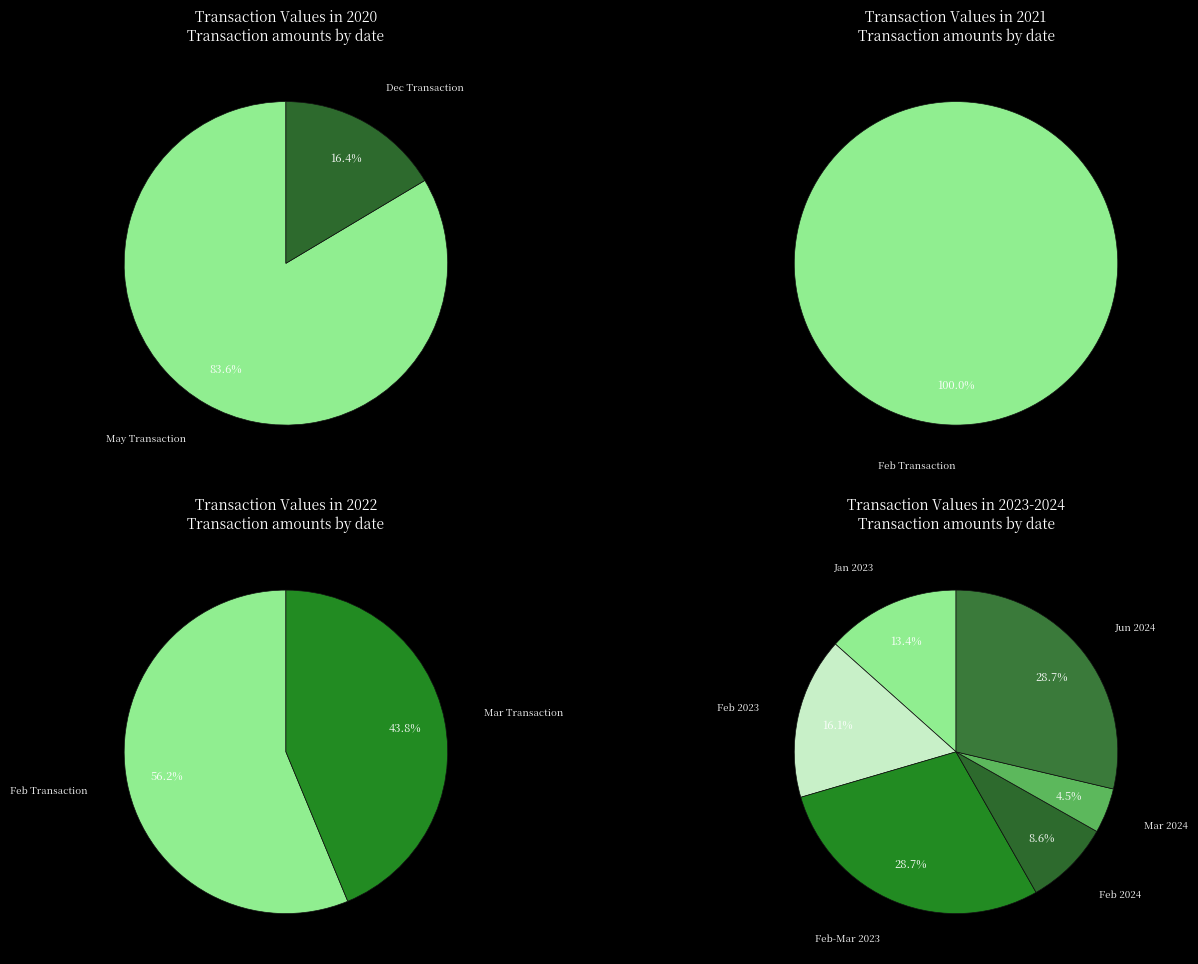

What is the largest slice in the pie chart?

2021-02-04